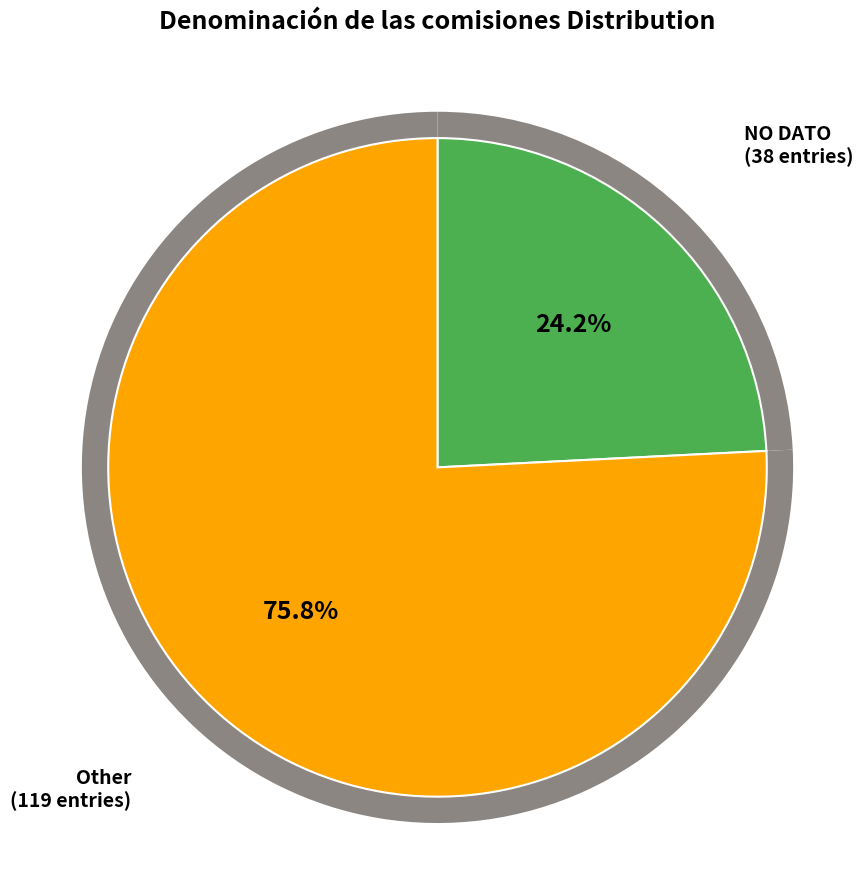

To the nearest percent, what is the average slice percentage?

50%